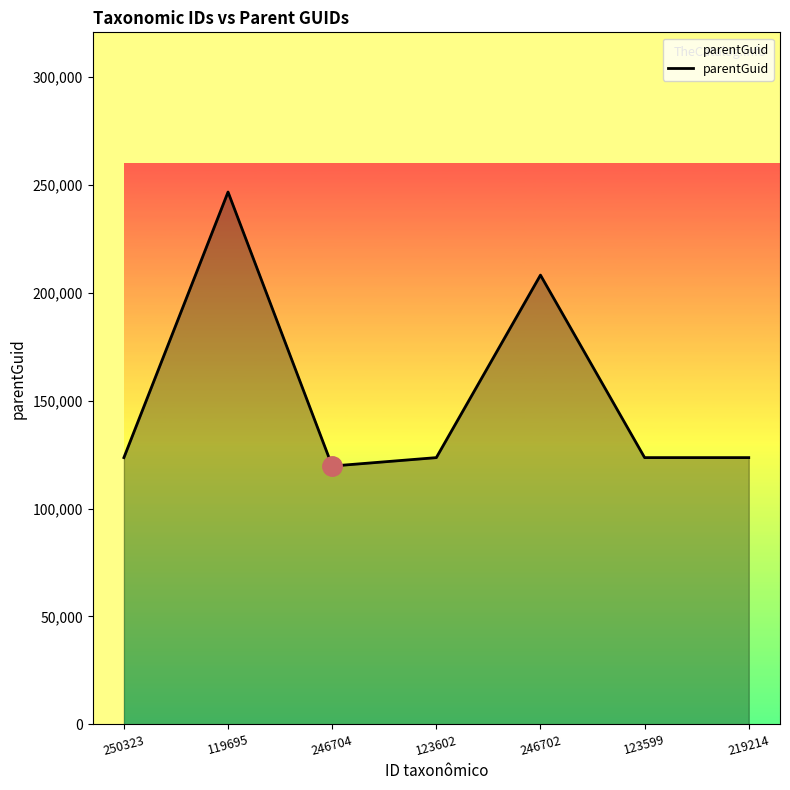

At which label is the value closest to 183198?

246702